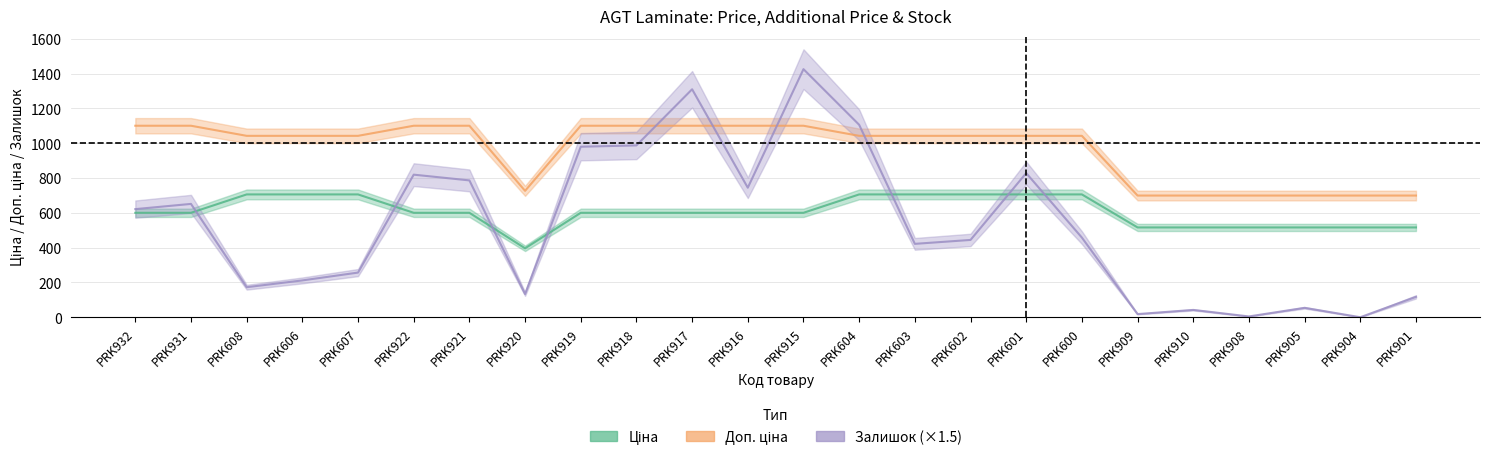

Where does the Залишок series first go above 457?

PRK932